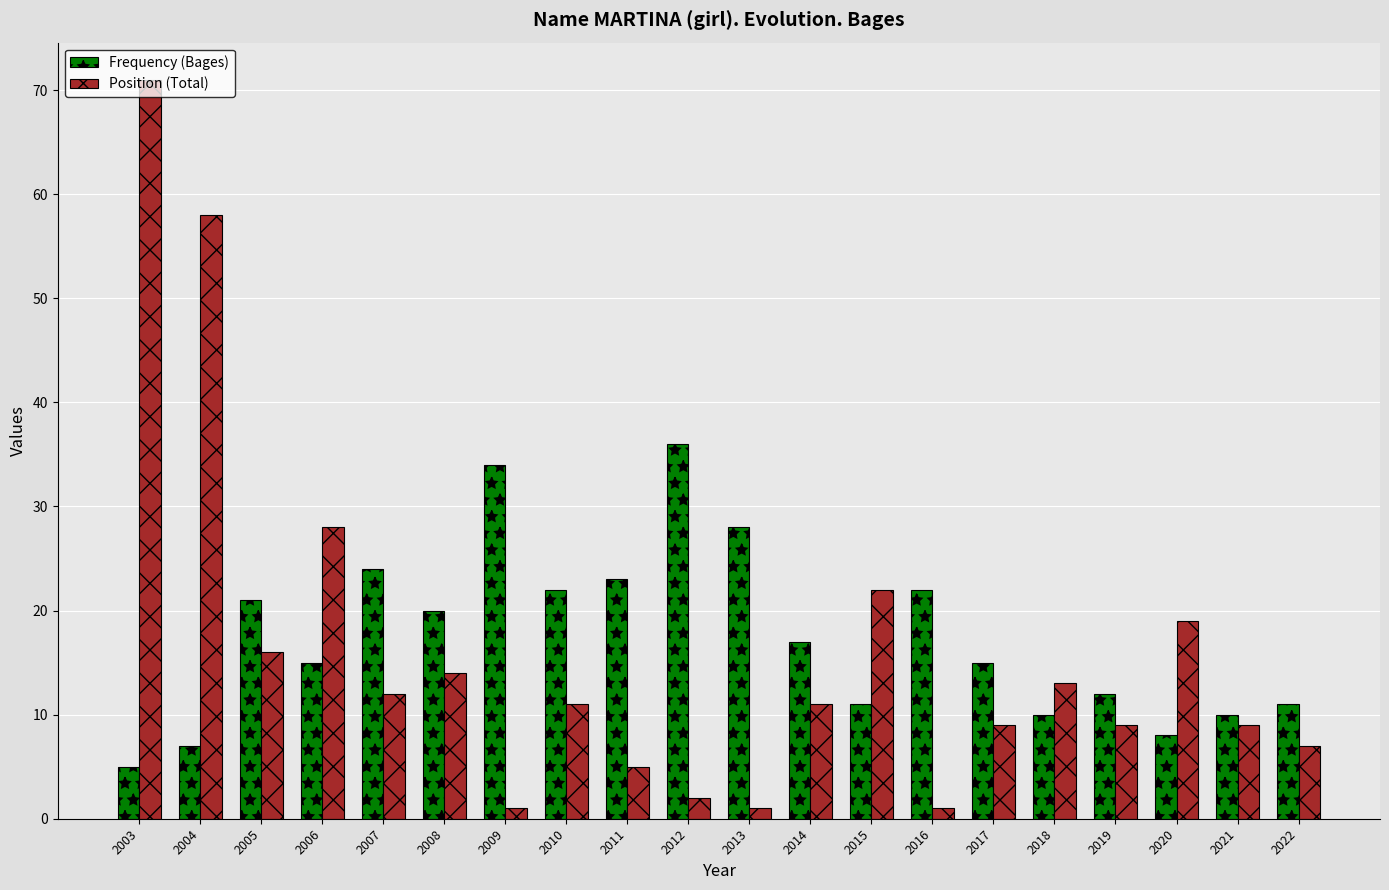

Which series has the widest spread of values?

Position (Total)